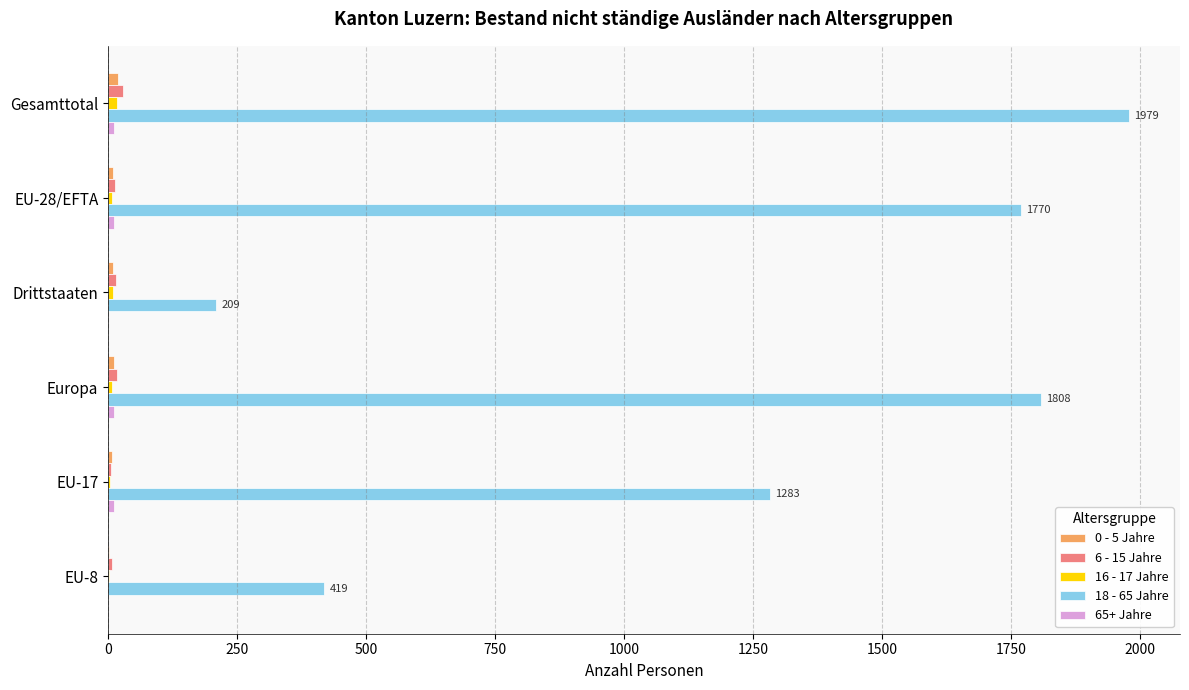

Which label corresponds to the largest value in the chart?

Gesamttotal